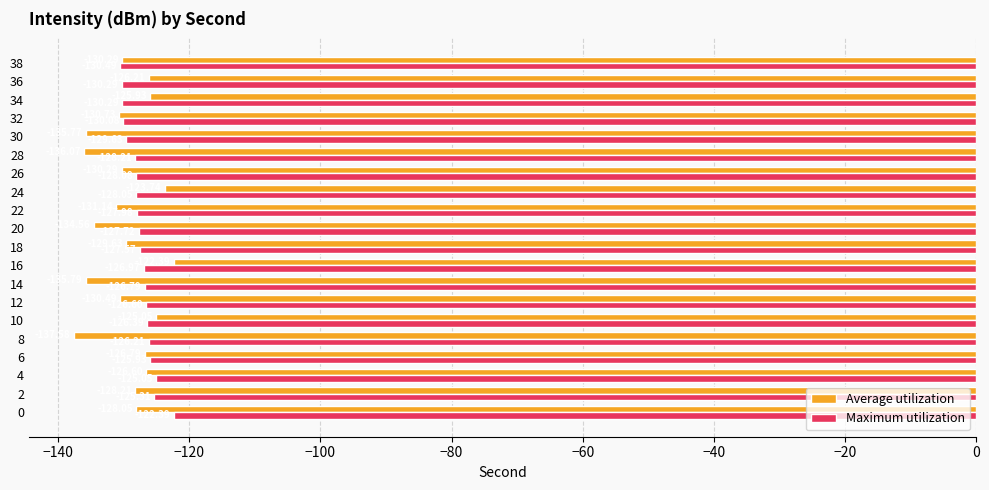

What is the average value of the Maximum utilization series?

-127.5